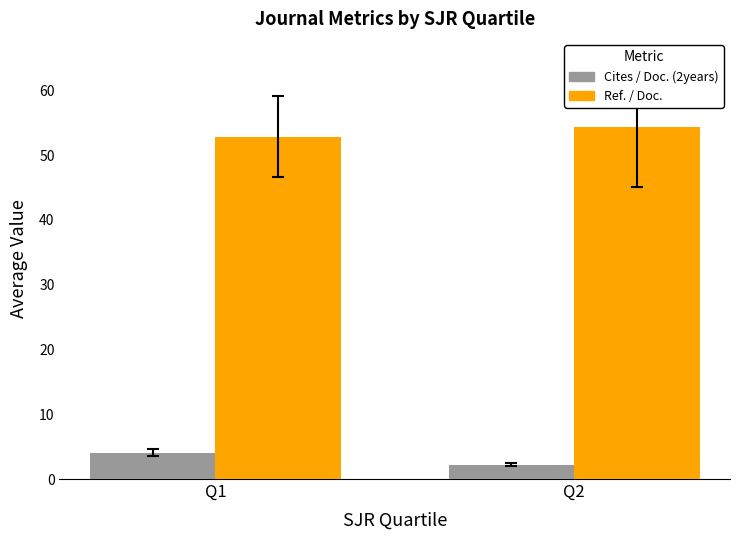

True or false: Cites / Doc. (2years) has a value of 2.2 at Q2.

True